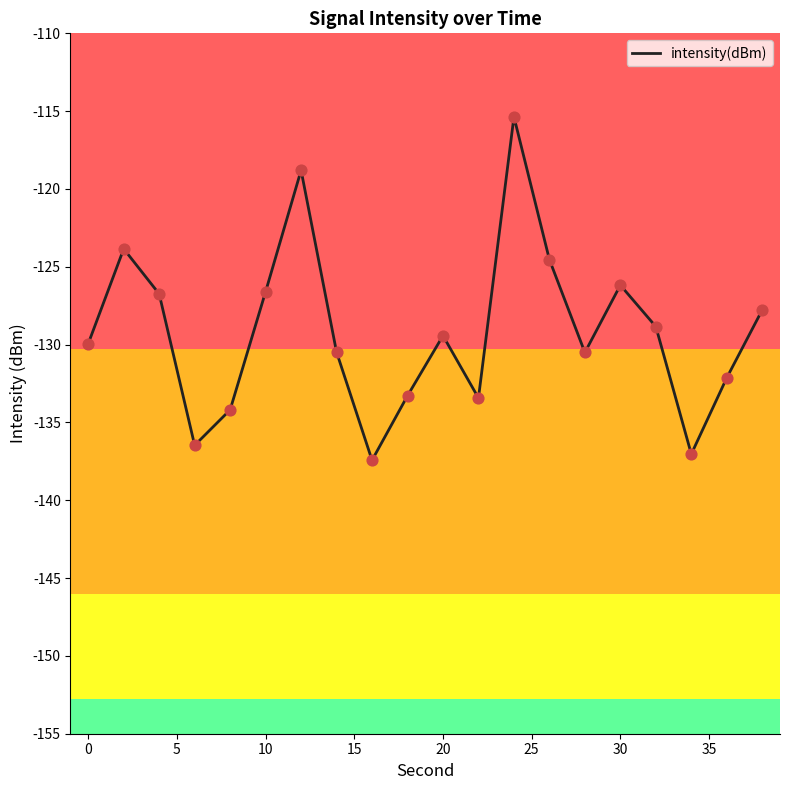

What is the difference between the maximum and minimum values?

22.1